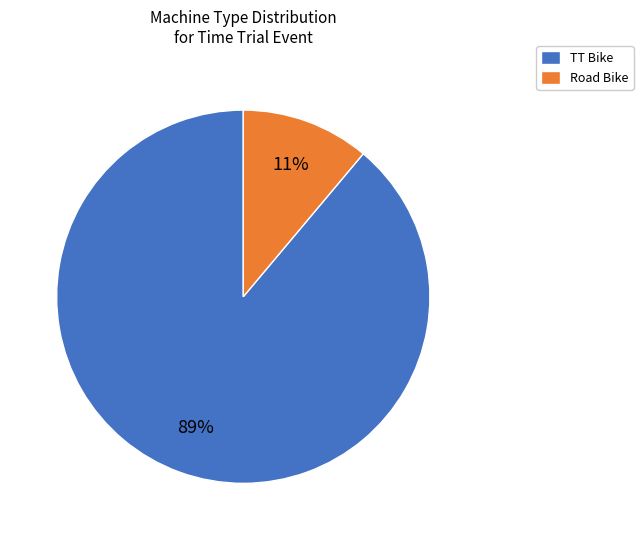

What percentage is the Road Bike slice, to the nearest percent?

11%